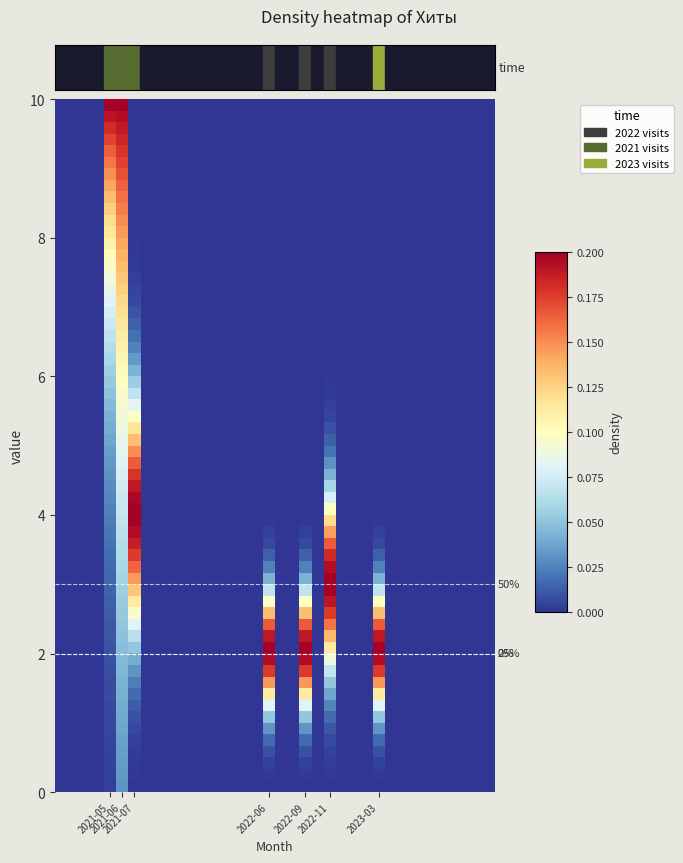

Is it true that 2023 equals 1 at 3?

False